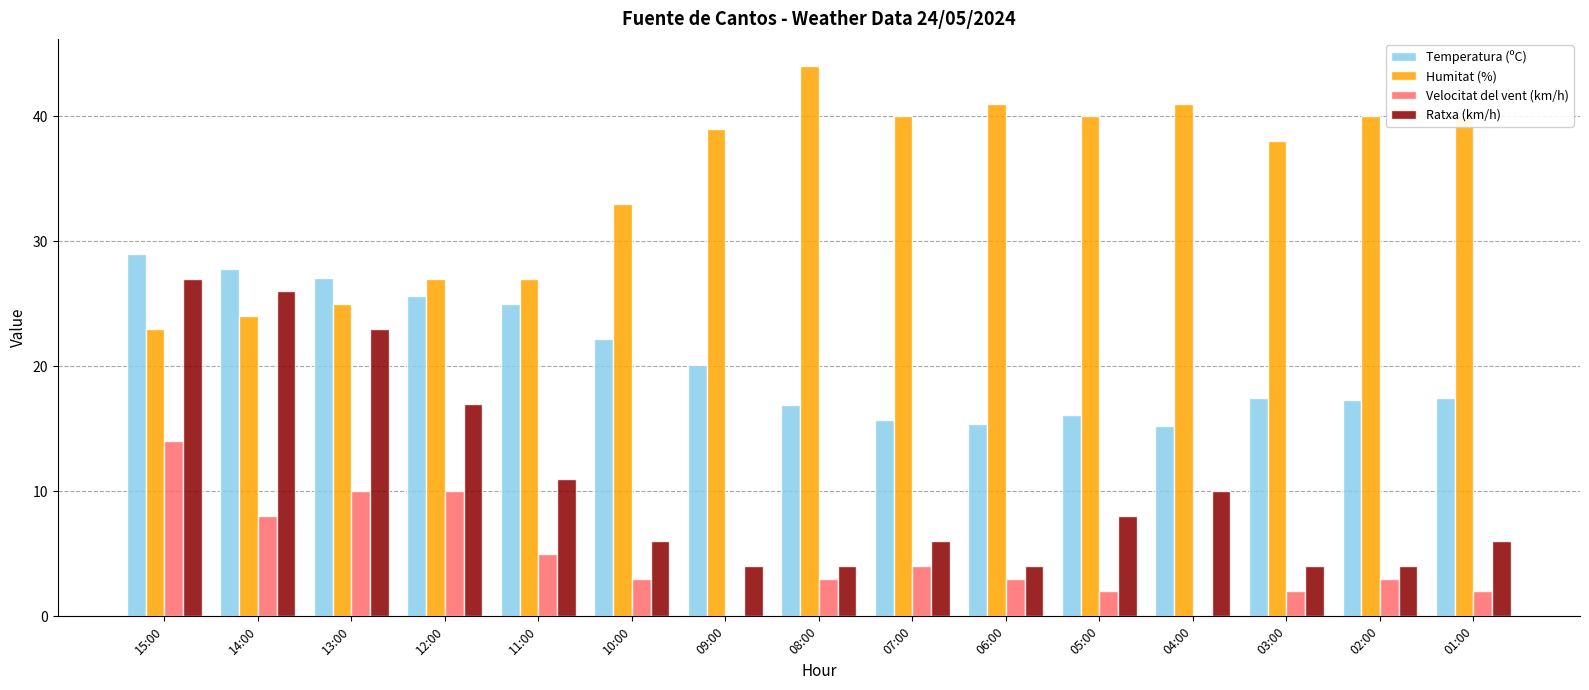

Is it true that Temperatura (ºC) equals 44.4 at 11:00?

False